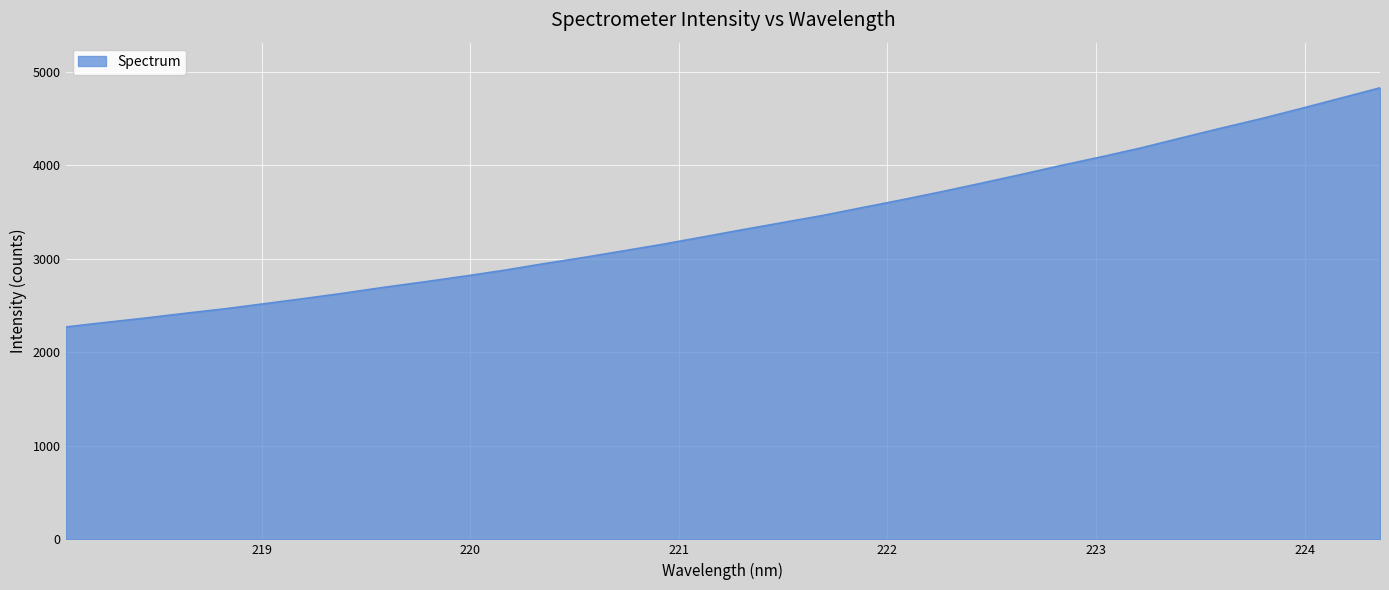

What is the greatest value displayed?

4830.3